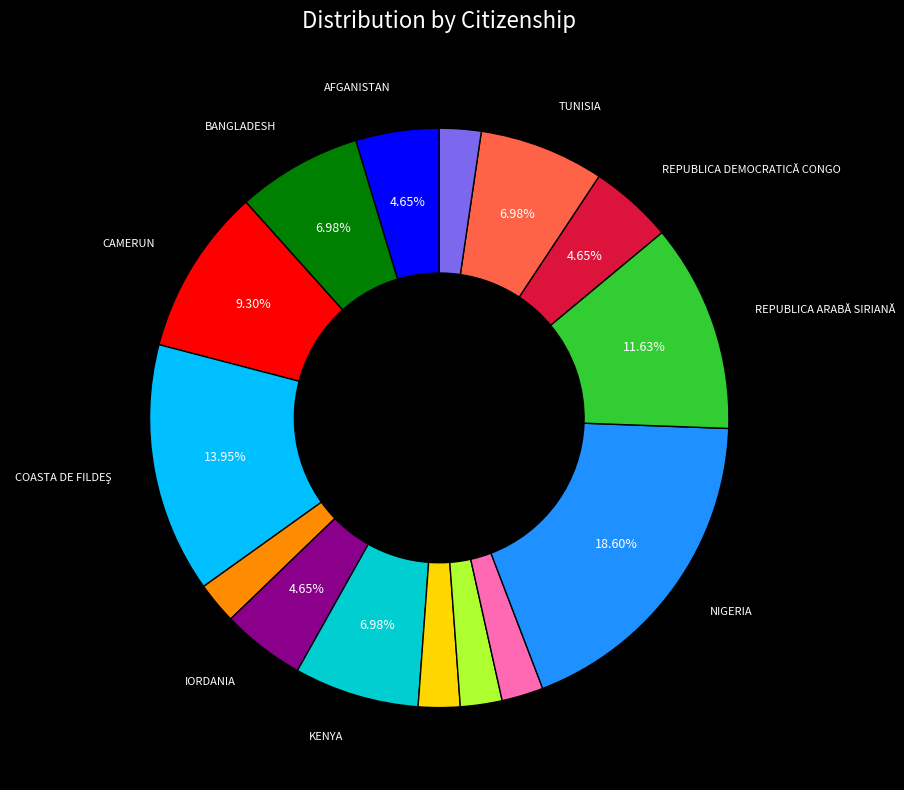

Count the number of slices in the pie.

15